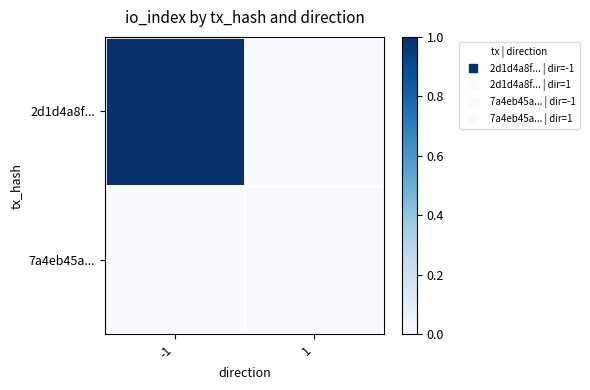

At -1, list the series in order from largest to smallest.

2d1d4a8f..., 7a4eb45a...